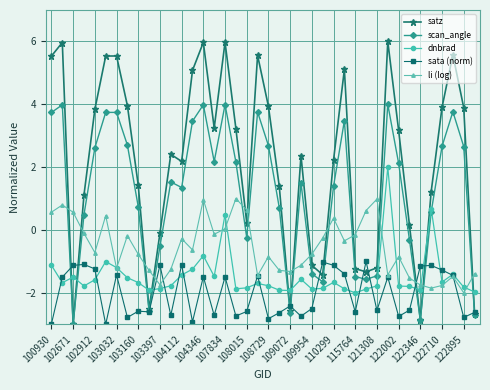

How many values in satz are above zero?

29